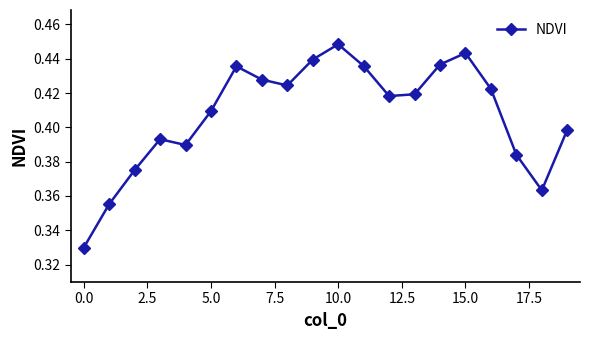

What is the sum of all values?

8.1